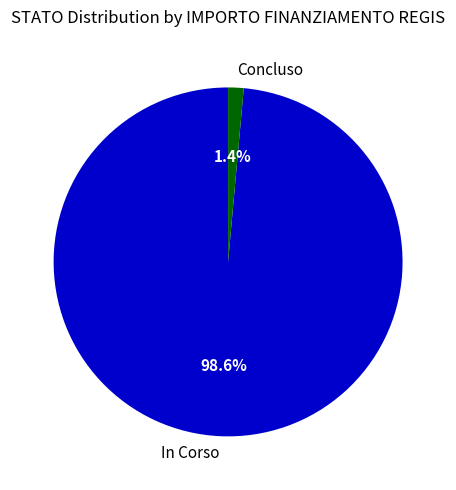

What is the total percentage of In Corso and Concluso?

100.0%